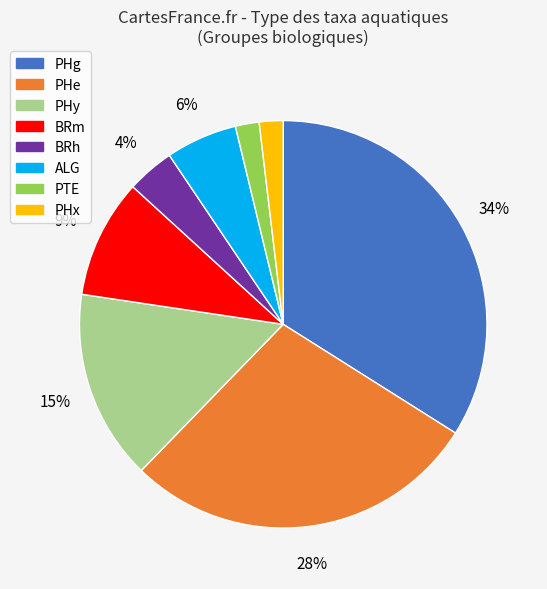

Do PHy and PHe together represent more than half of the pie?

No